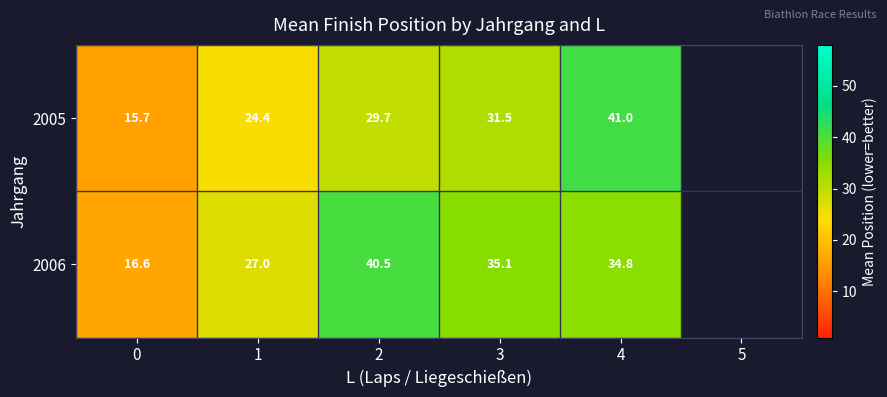

At which category is the sum across all series the highest?

4